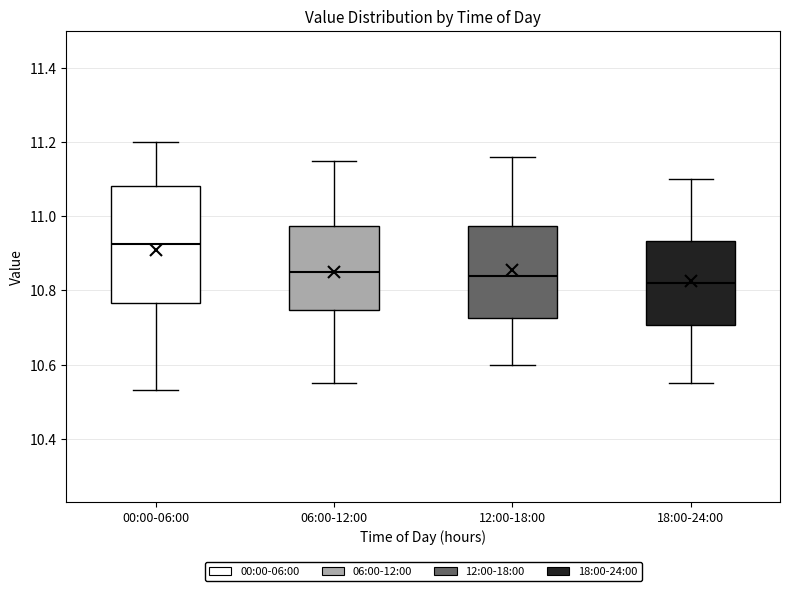

Where does the median line of the box for 12:00-18:00 sit on the y-axis? The values are not printed on the chart, so give them approximately, as read against the axis.

10.84